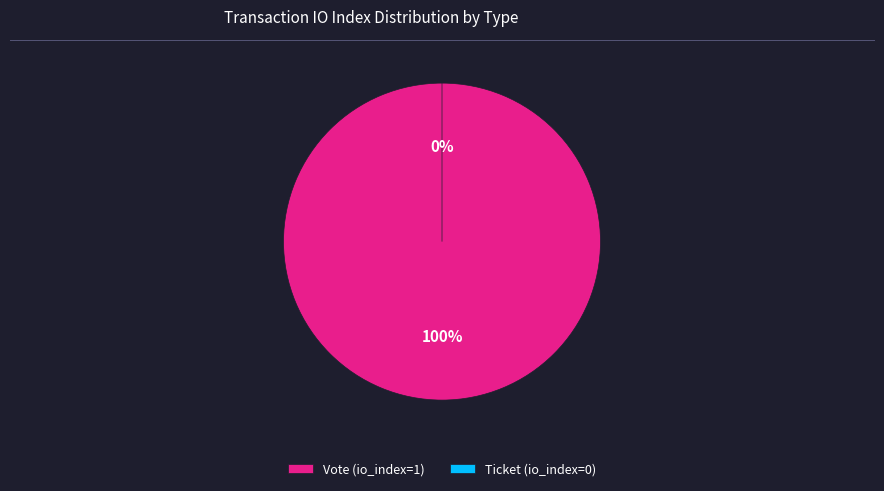

What is the largest slice in the pie chart?

Vote (io_index=1)